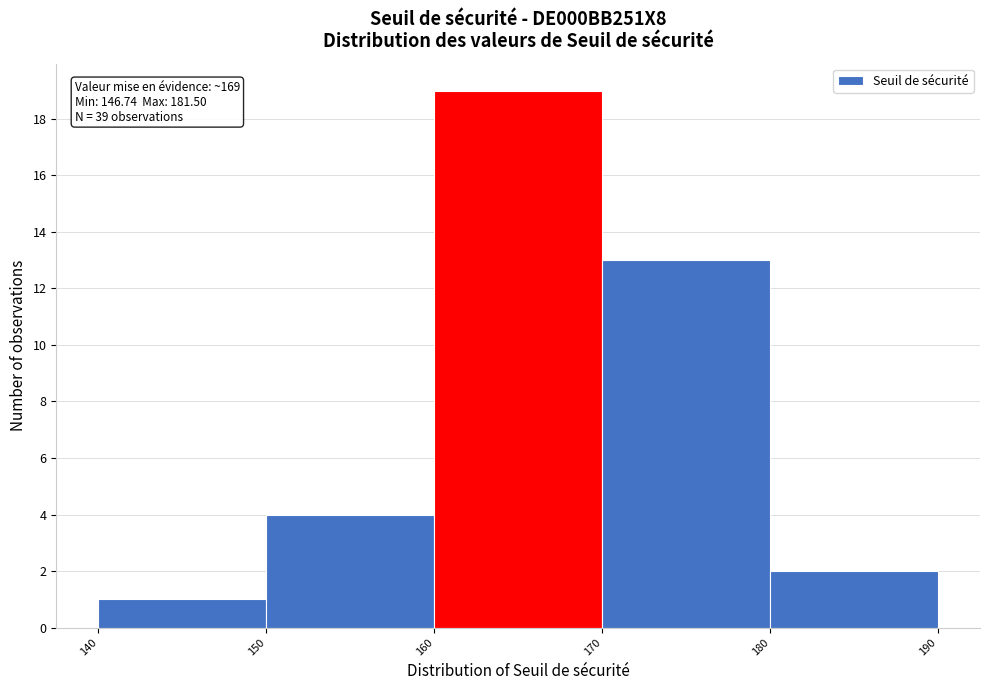

Which range on the x-axis has the tallest bar?

160 to 170